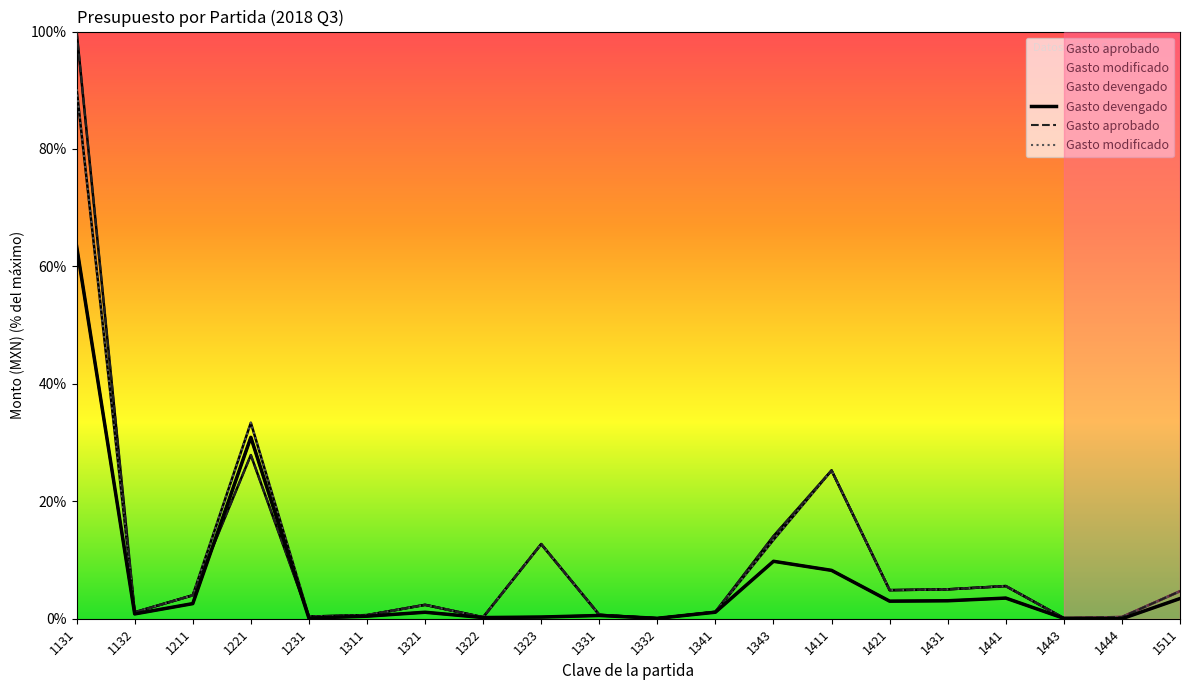

Which category has the lowest value in the Gasto devengado series?

1444